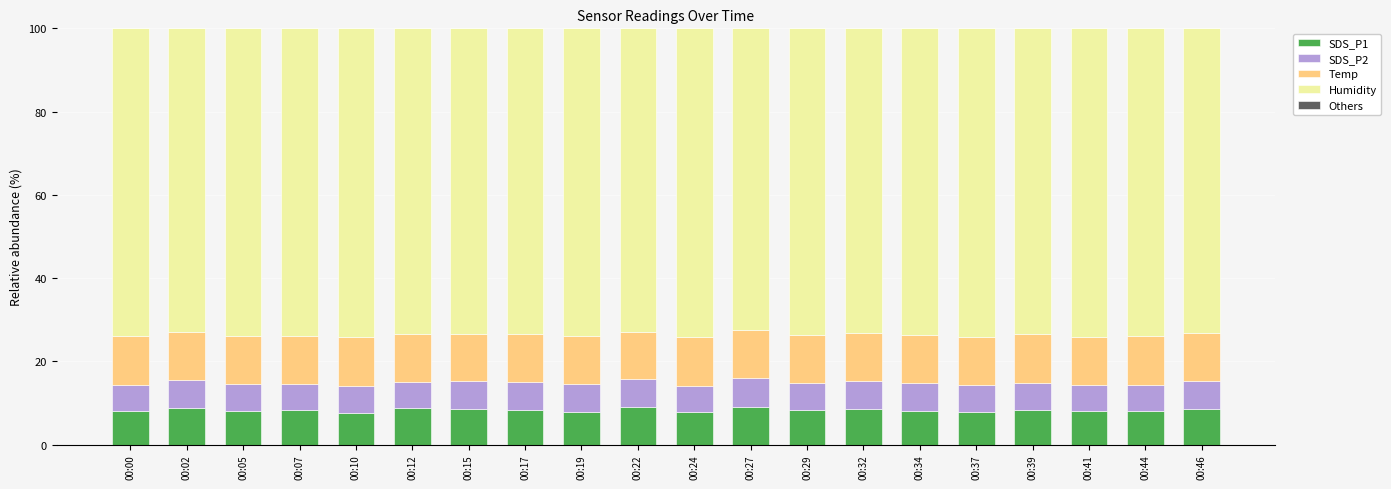

What is the maximum value for SDS_P1?

9.1